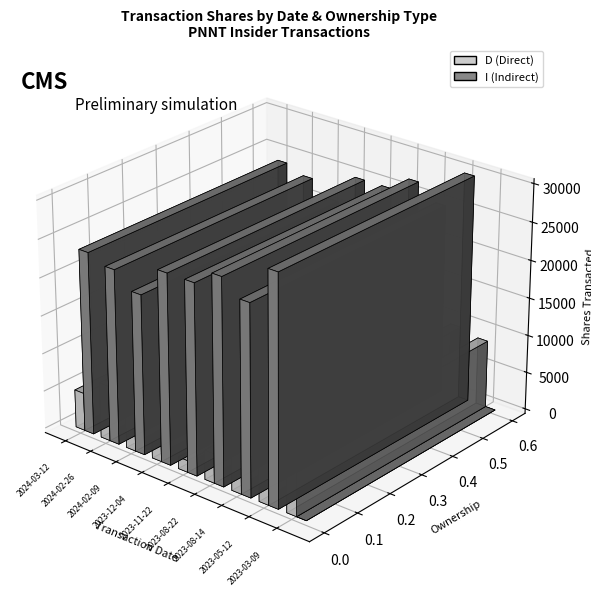

Which category has the highest value across all series?

2023-05-12